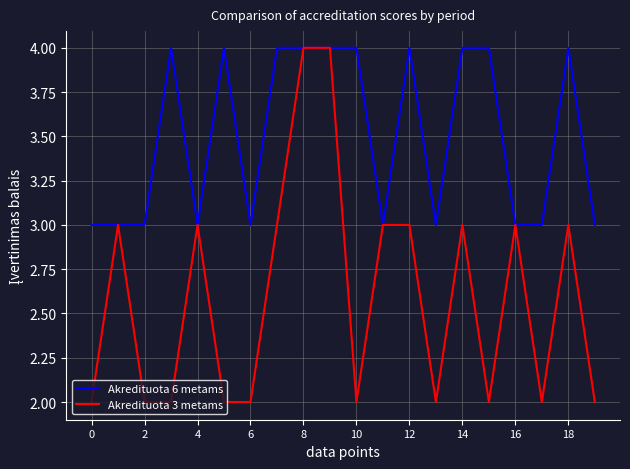

Which series has the largest range (max minus min)?

Akredituota 3 metams